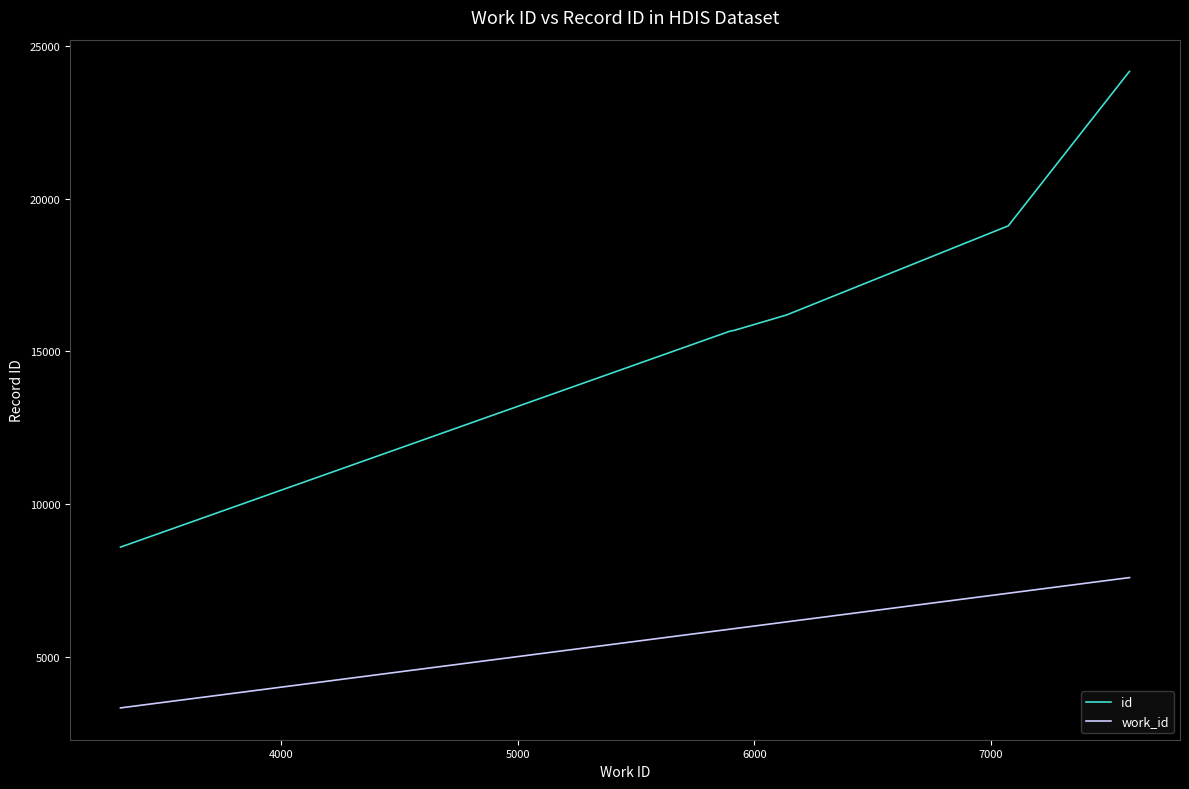

What is the difference between the second highest and second lowest values in the id series?

8506